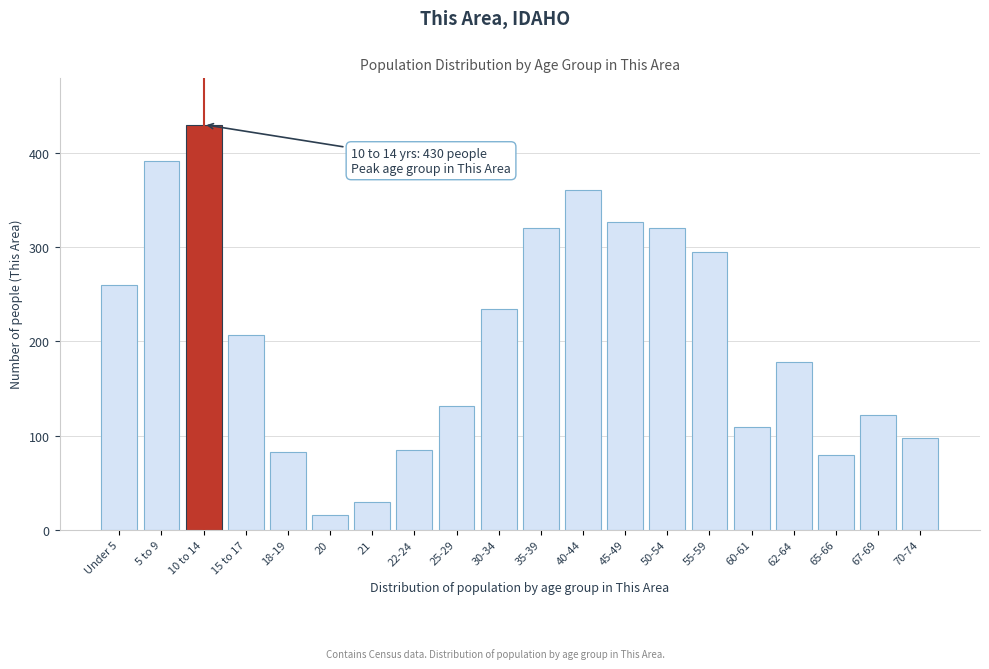

Reading left to right, list all the values displayed in this chart.

Under 5=260	5 to 9=391	10 to 14=430	15 to 17=207	18-19=82	20=16	21=29	22-24=85	25-29=131	30-34=234	35-39=320	40-44=361	45-49=327	50-54=320	55-59=295	60-61=109	62-64=178	65-66=79	67-69=122	70-74=97